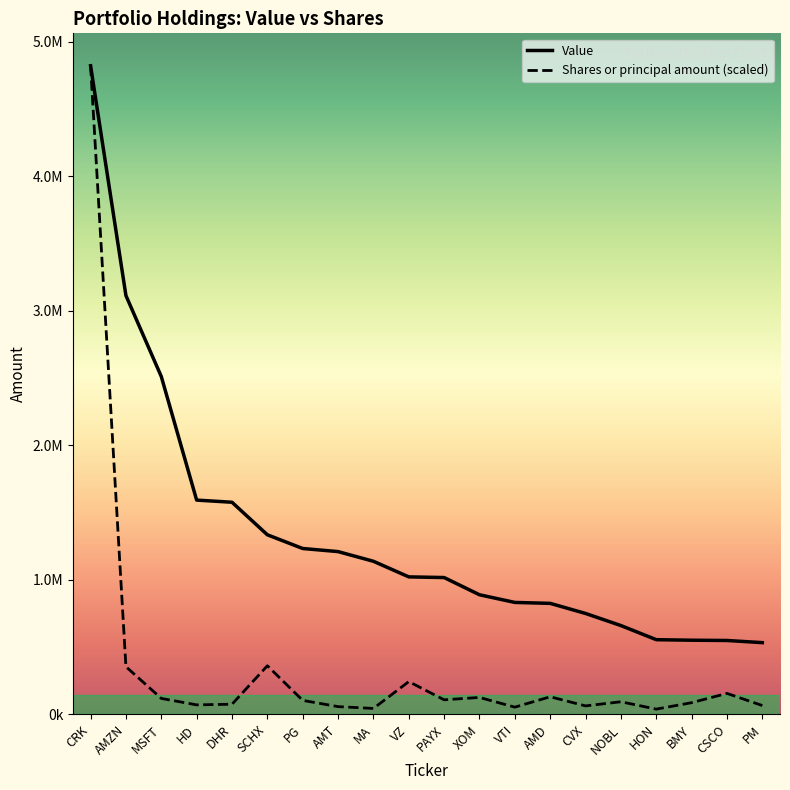

What is the label of the 16th point from the right?

DHR